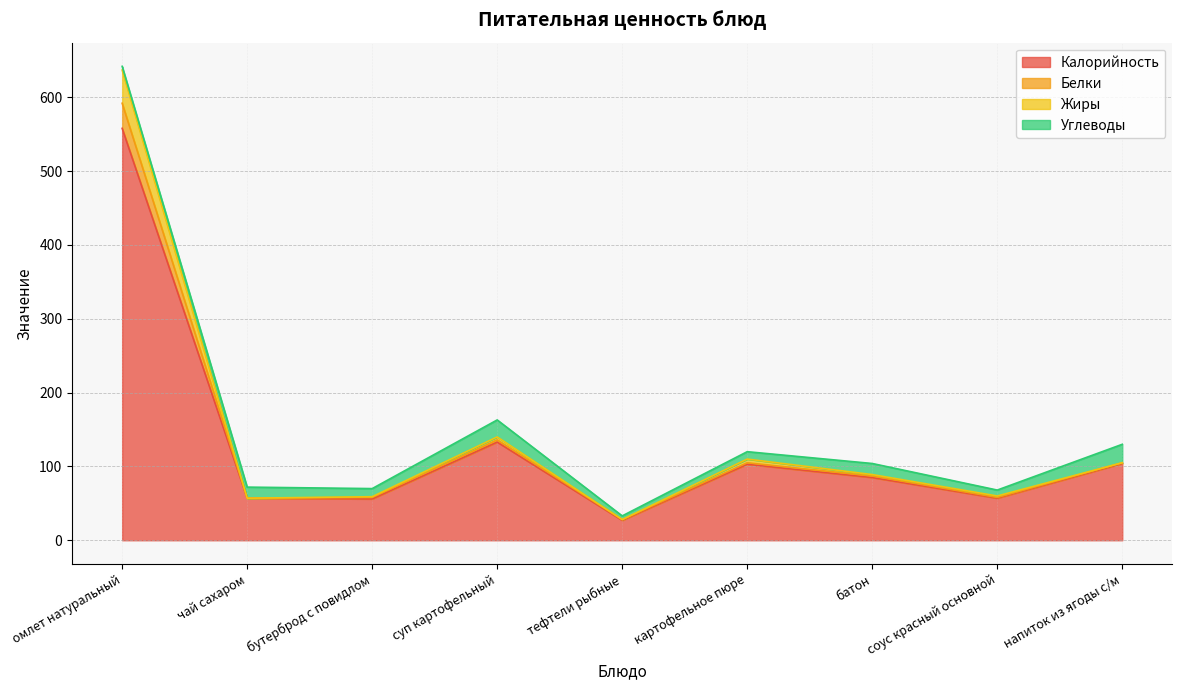

At how many categories does at least one series exceed 302?

1